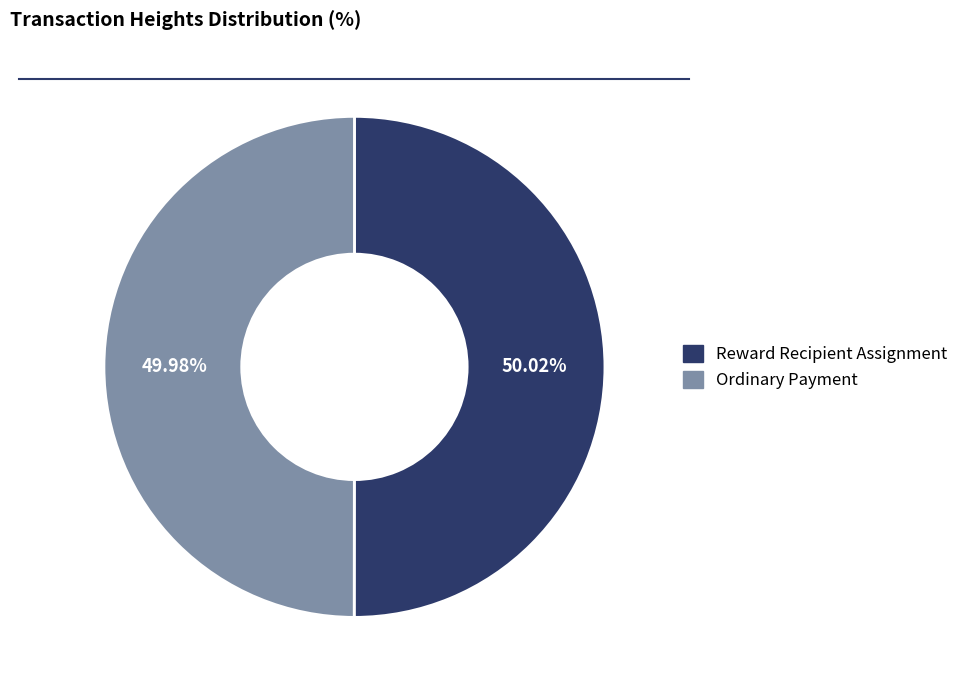

Approximately how many times larger is the value at Ordinary Payment compared to Reward Recipient Assignment?

1.0